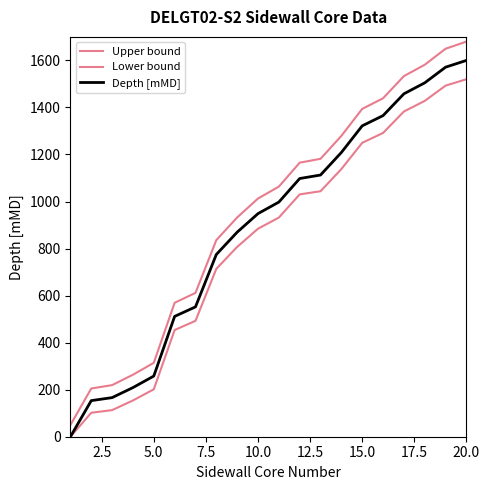

Does the chart display data point markers on the line(s)?

No